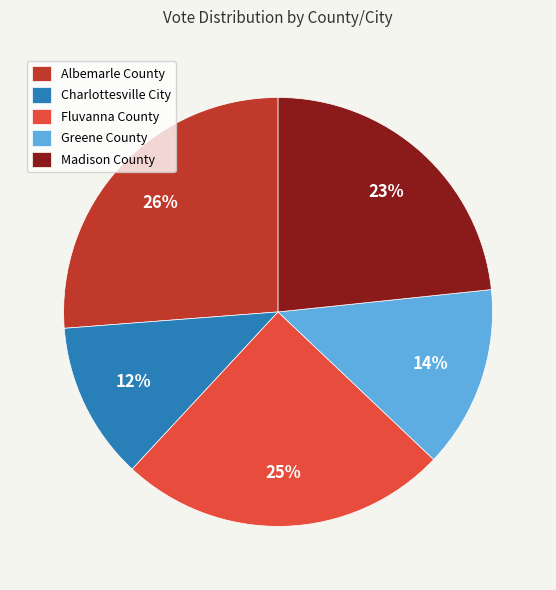

How many slices are in this pie chart?

5